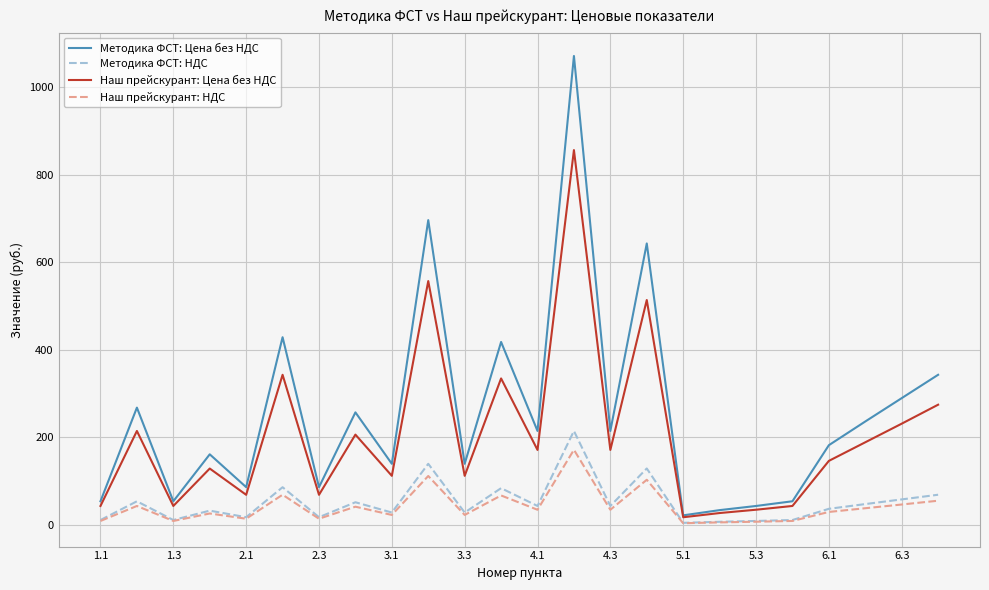

True or false: Методика ФСТ: Цена без НДС and Методика ФСТ: НДС intersect in this chart.

False